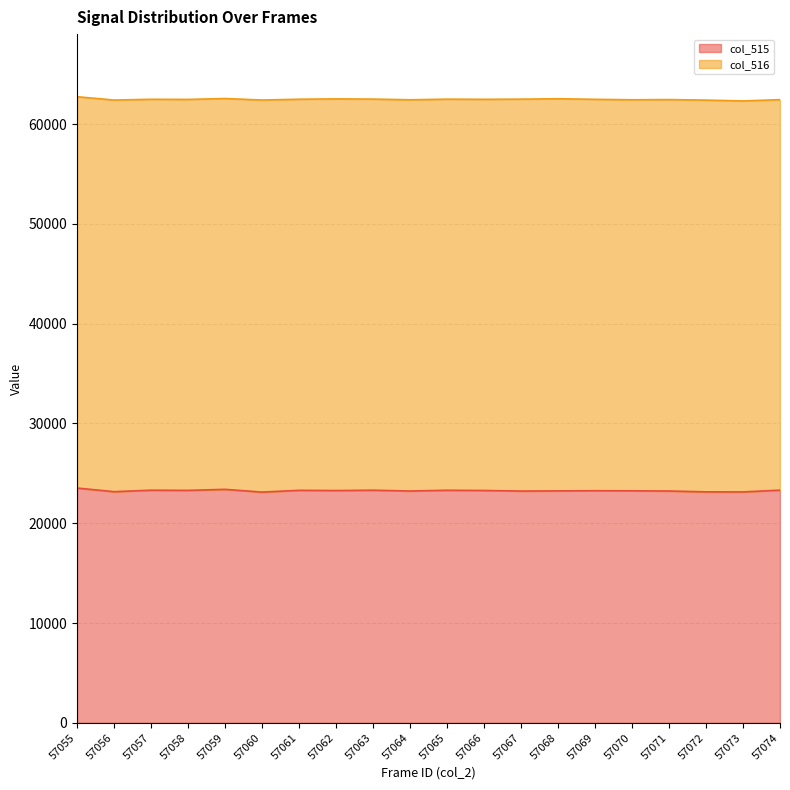

What is the greatest value displayed?

23529